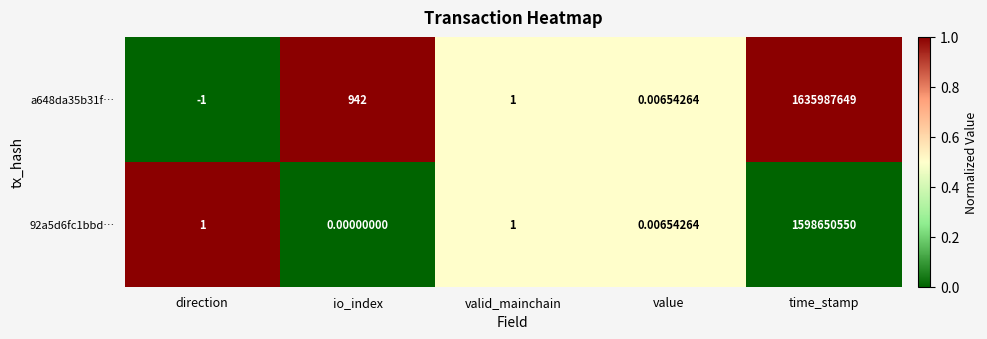

Count the number of categories in the chart.

5